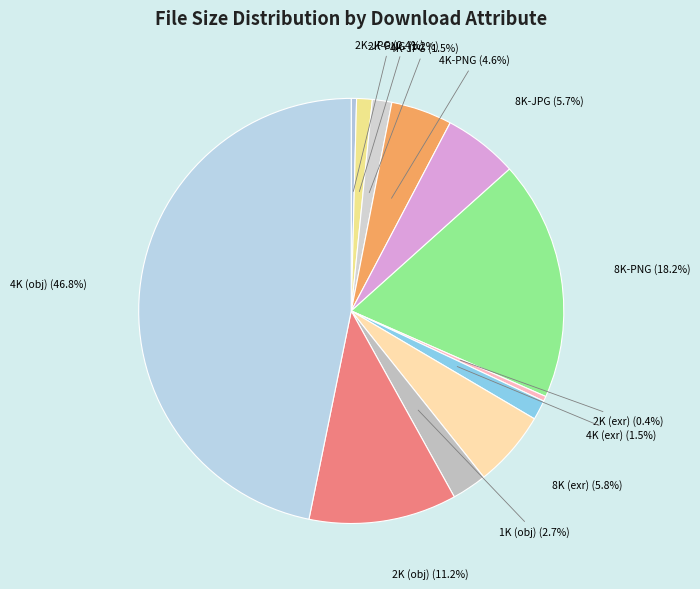

Which has a higher value, 2K-JPG or 4K-PNG?

4K-PNG